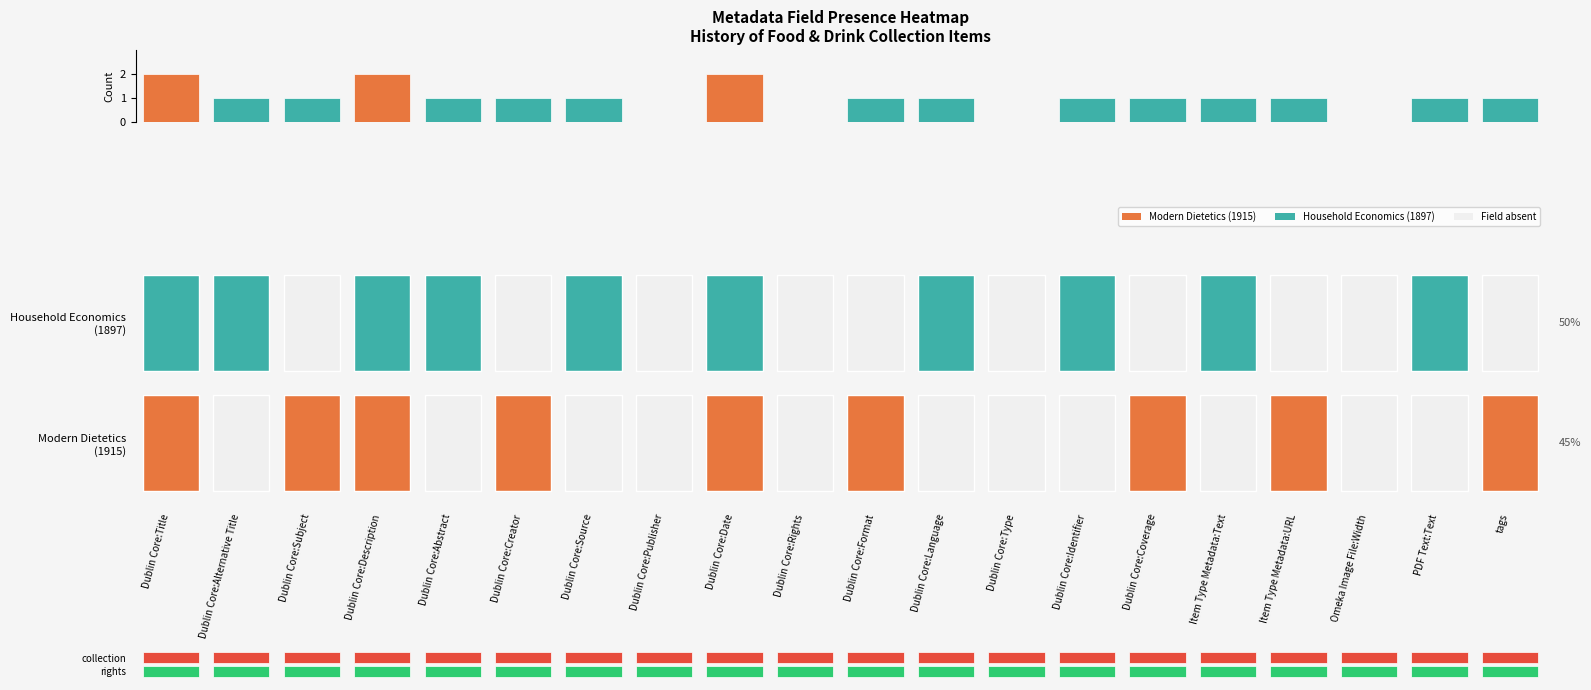

What is the sum of all values?

19